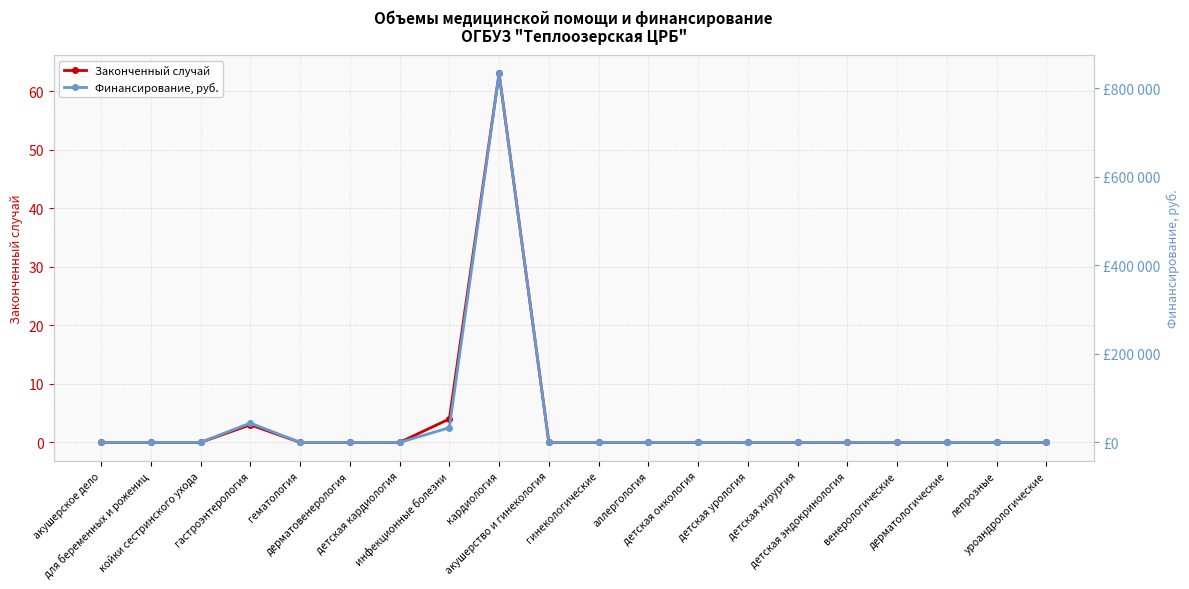

At which category is the sum across all series the highest?

кардиология